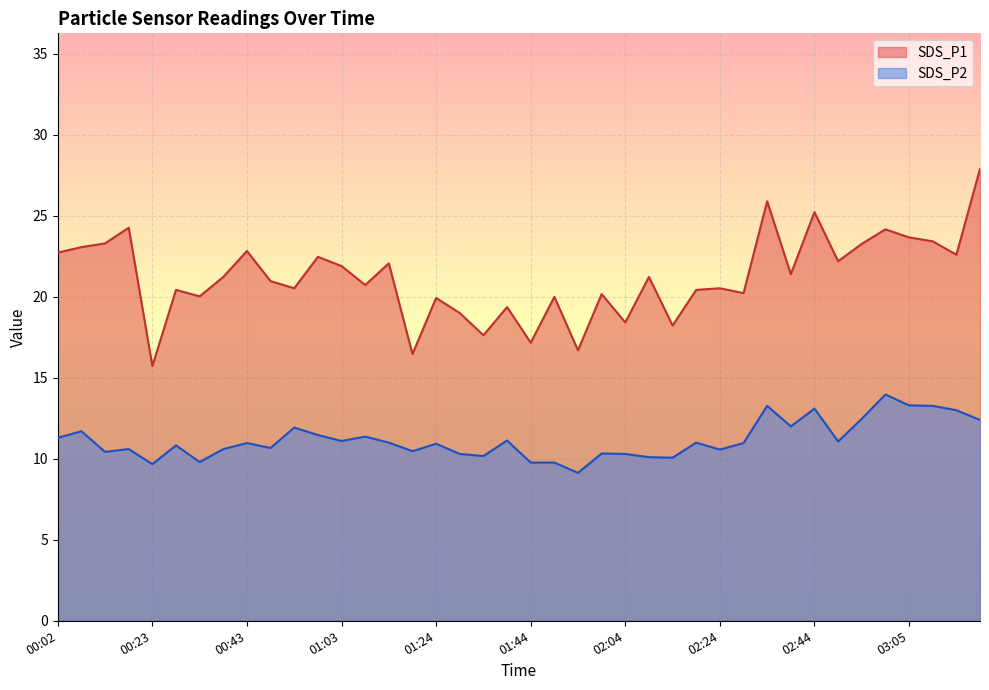

How many lines are shown in the chart?

2